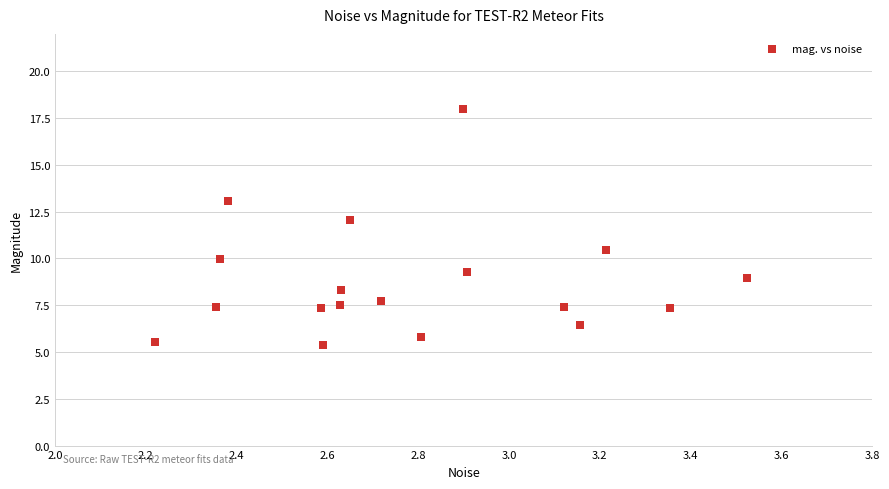

What Y value in the scatter plot is closest to 11?

10.4